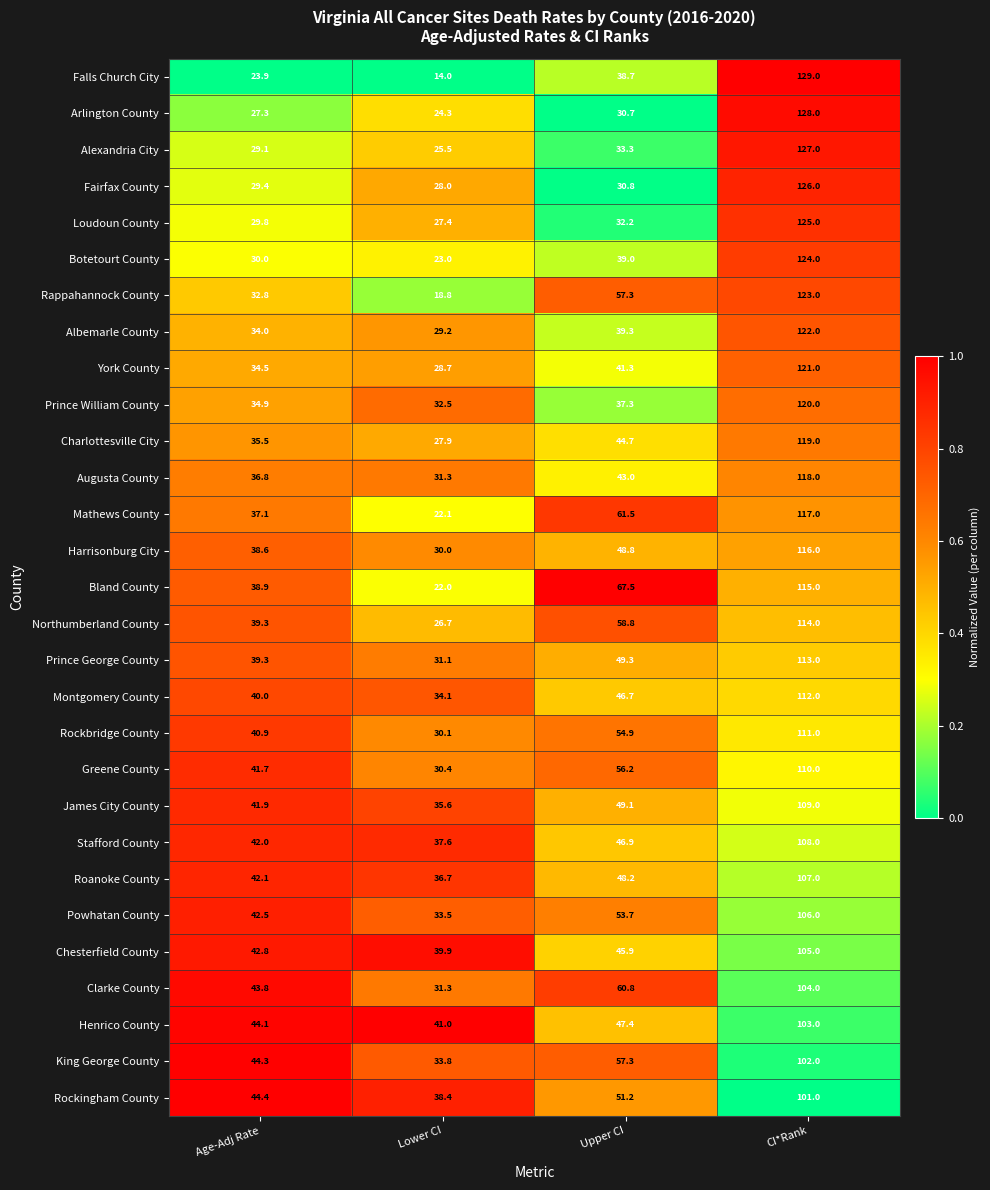

What is the difference between the maximum and minimum values in the Prince William County series?

87.5